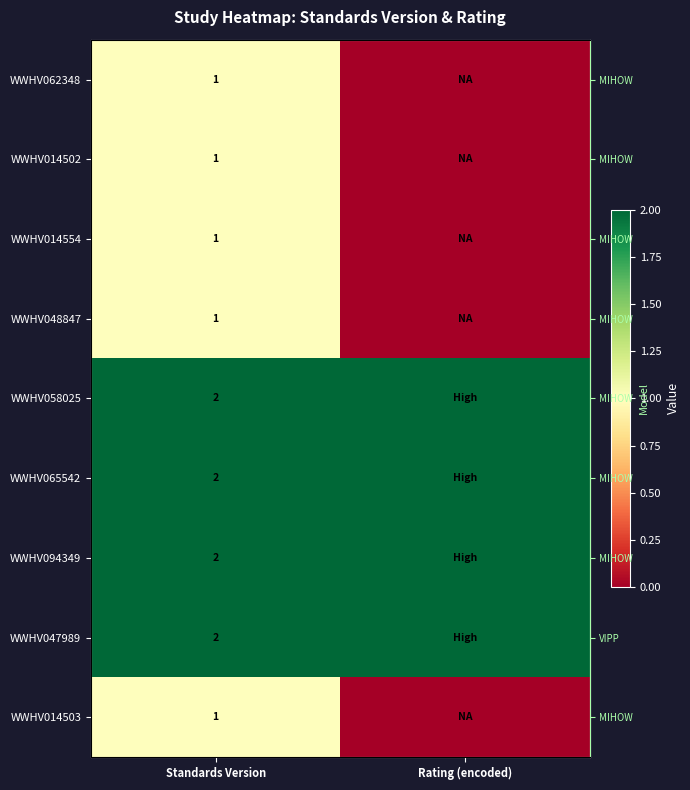

True or false: WWHV094349 has a value of 2 at Standards Version.

True